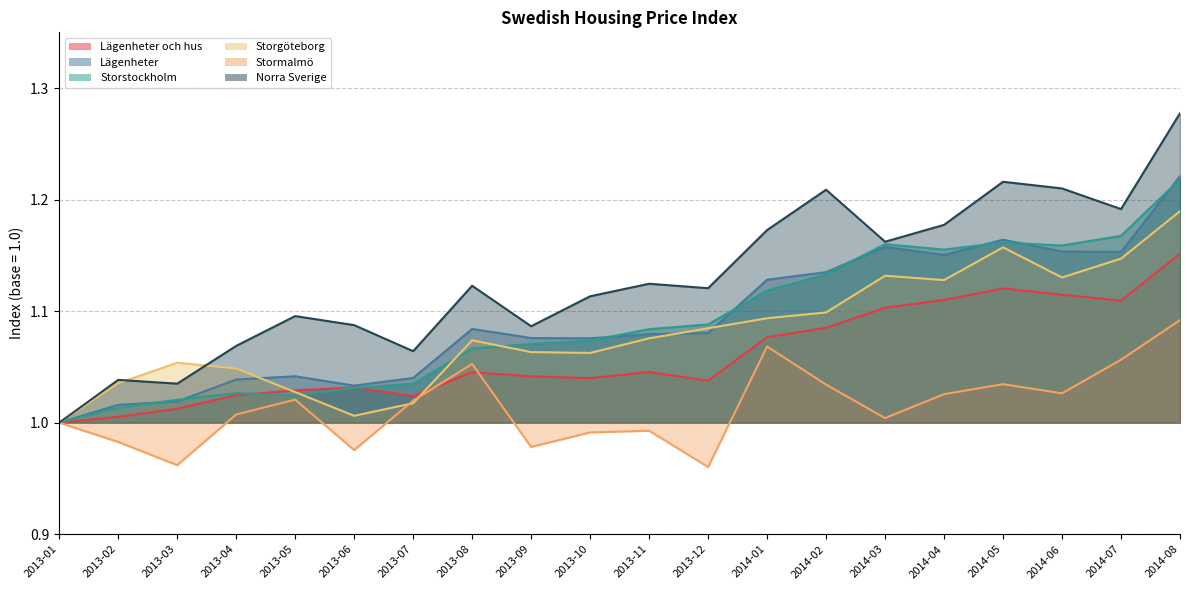

The value of Lägenheter och hus at 2013-07 is 1.0. True or false?

True